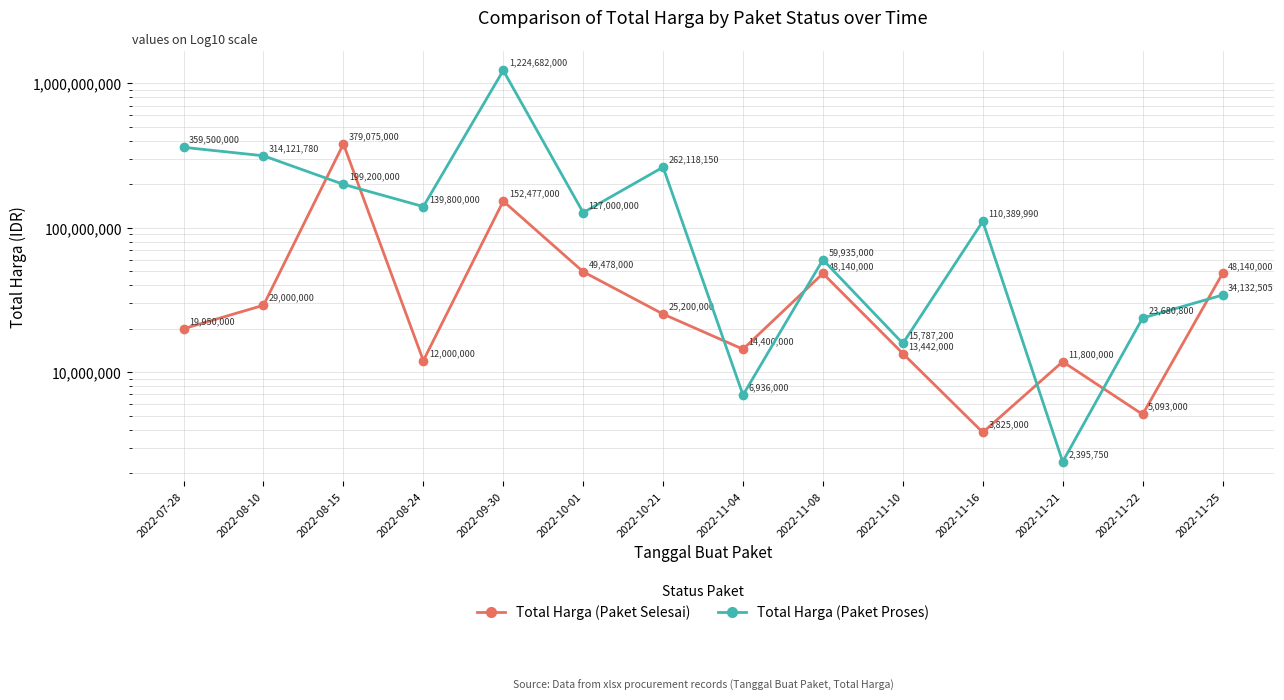

Which series changed the most between 2022-07-28 and 2022-11-21?

Total Harga (Paket Proses)